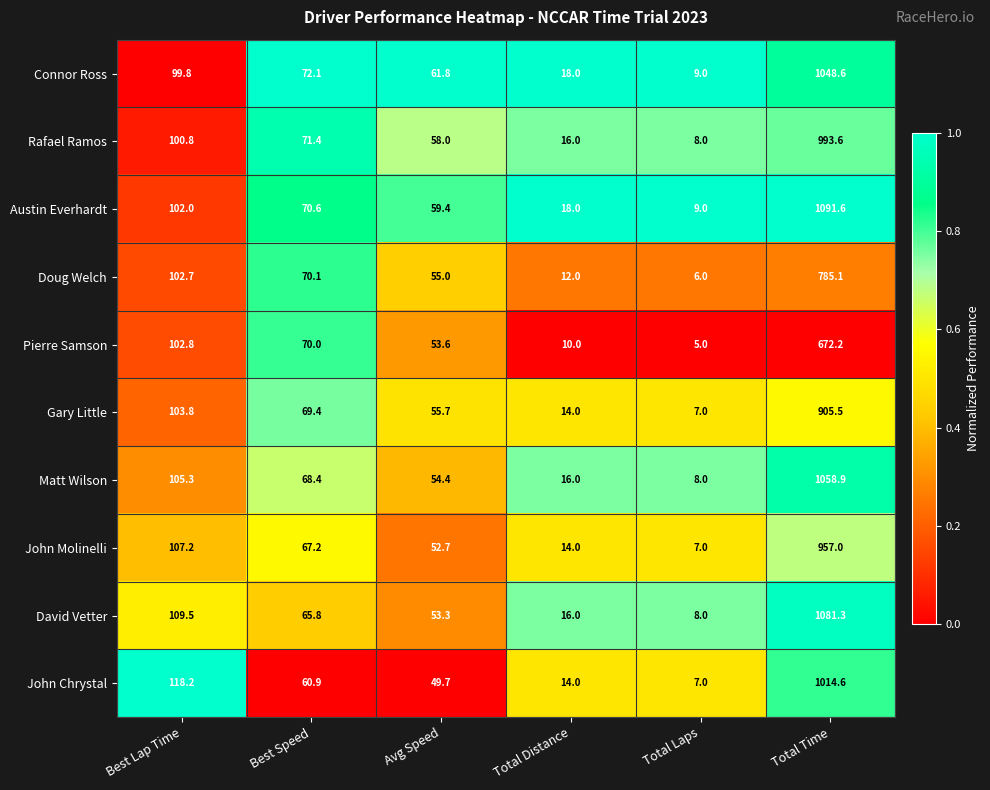

The Austin Everhardt series shows 59.4 at Avg Speed. True or false?

True